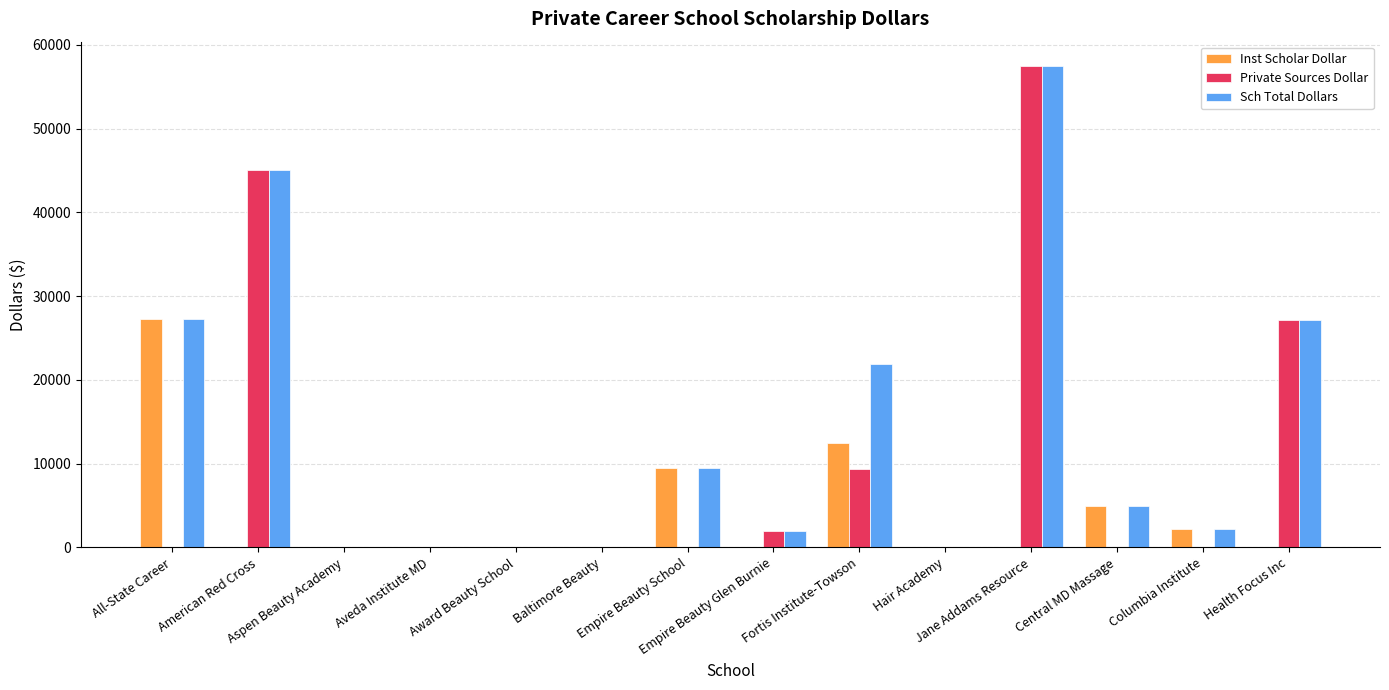

How many groups of bars are there?

14